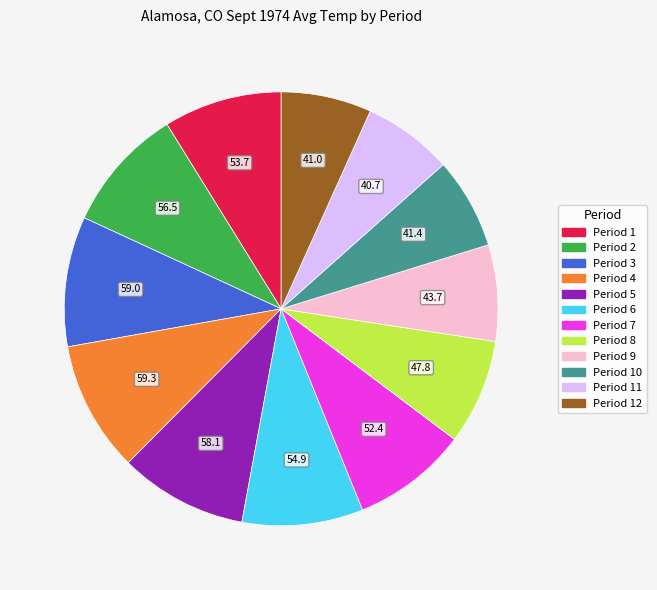

Does any single category account for the majority?

No